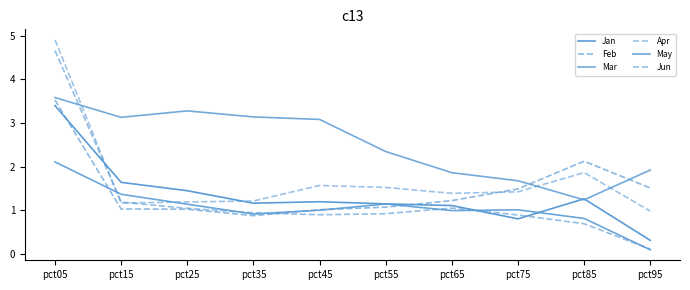

How many lines are shown in the chart?

6